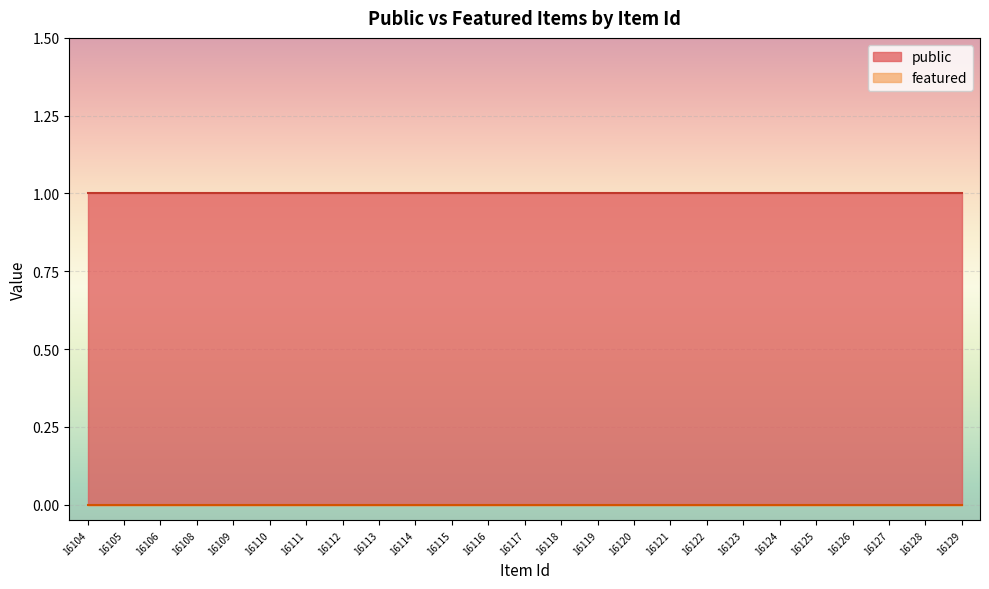

True or false: featured and public intersect in this chart.

False